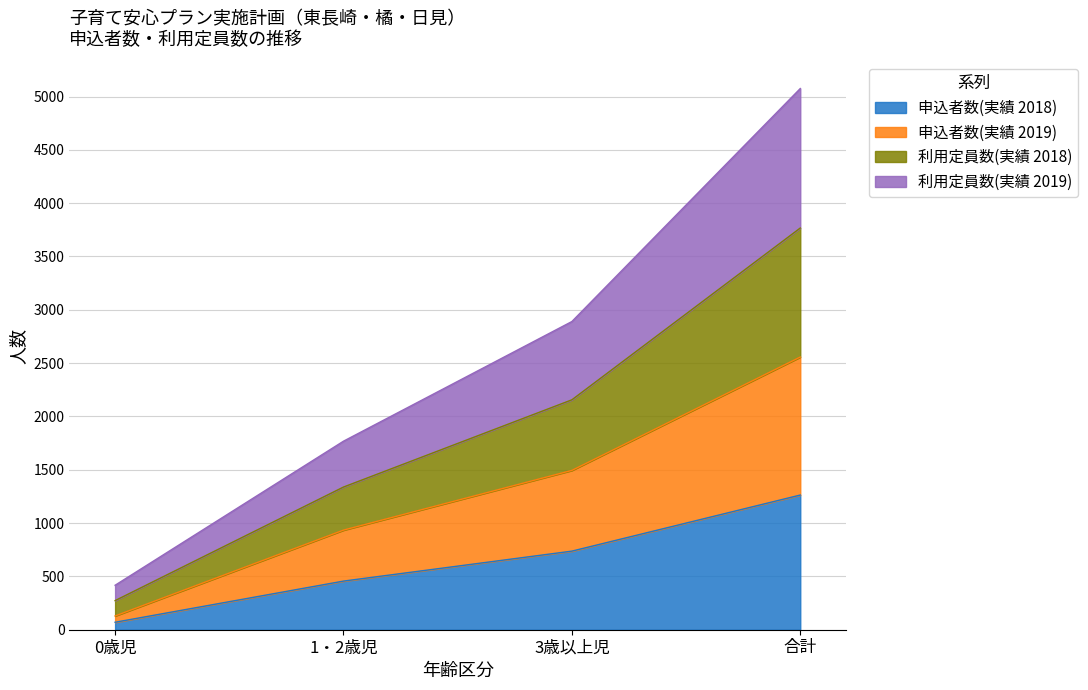

The 申込者数(実績 2018) series shows 1263 at 合計. True or false?

True